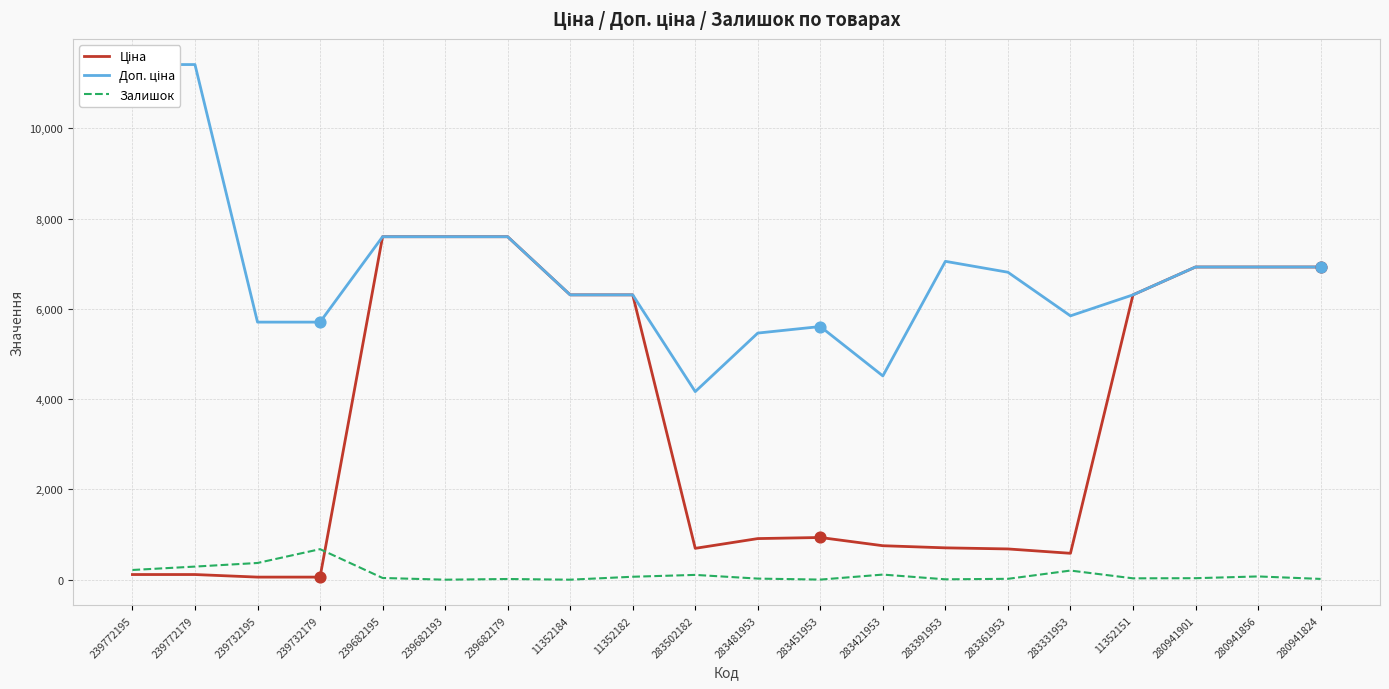

Which series has the largest Y range (max minus min)?

Ціна